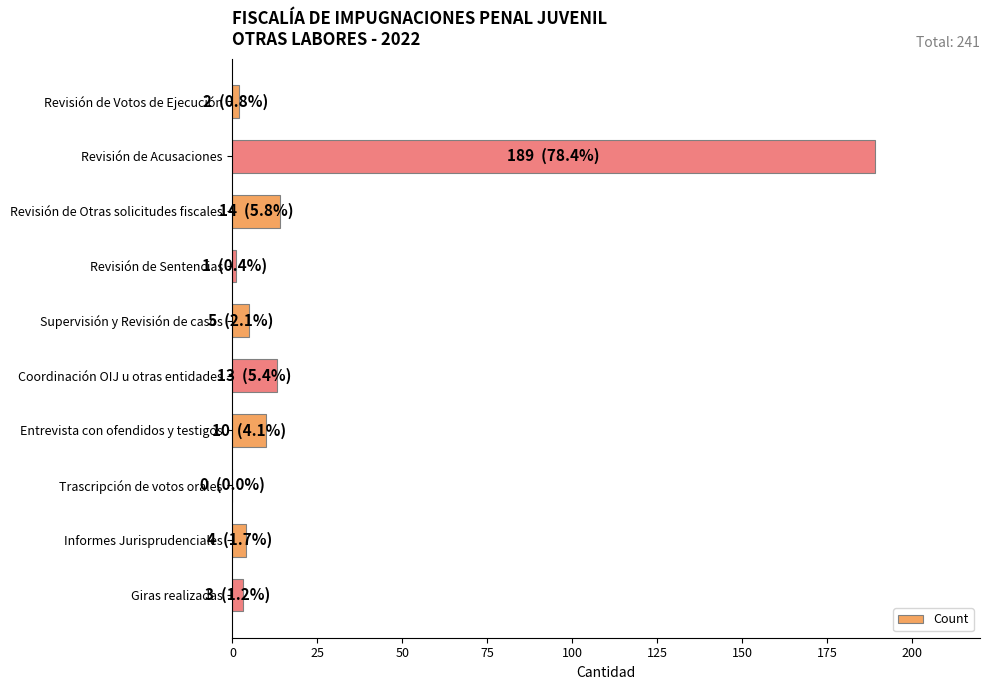

Is it true that the value at Supervisión y Revisión de casos is 5?

True